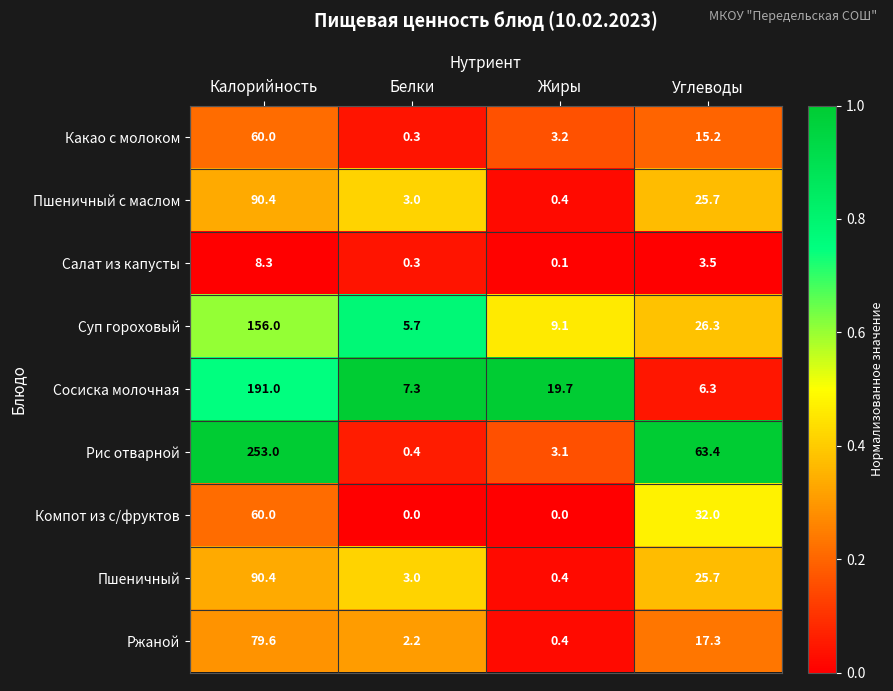

Where does the Рис отварной series first go above 63?

Калорийность